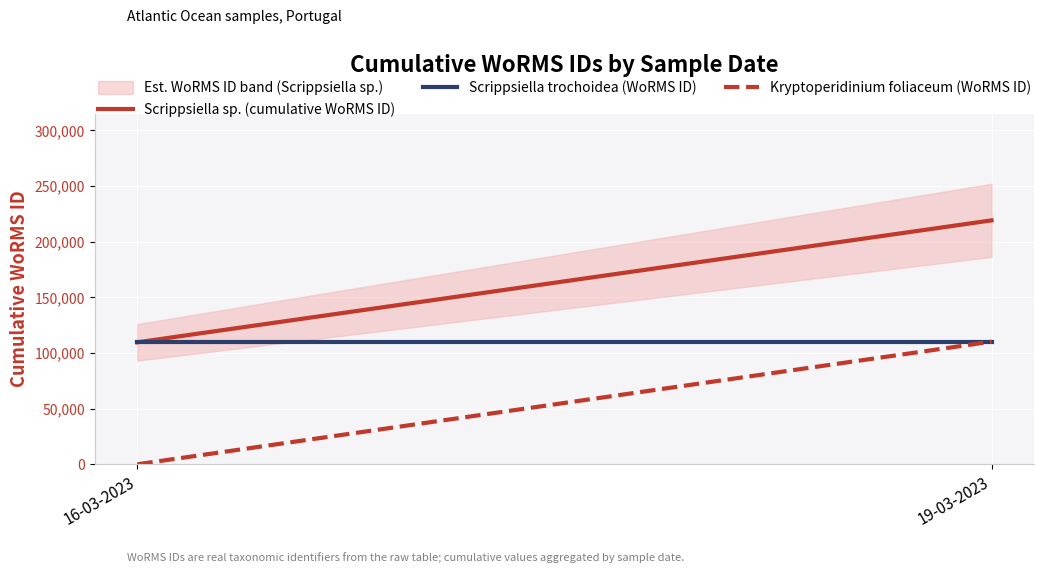

What is the label of the 2nd point from the right?

16-03-2023